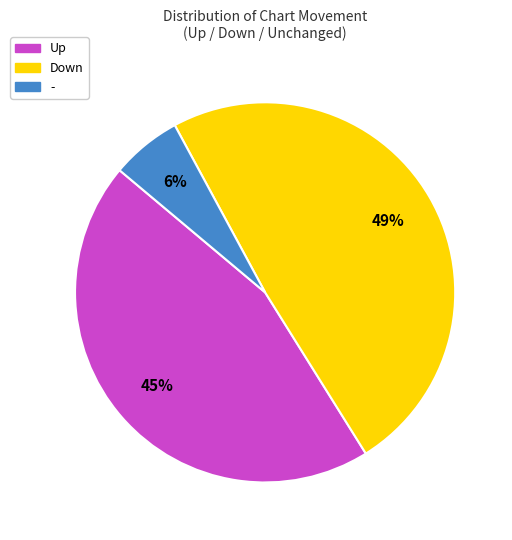

To the nearest percent, what is the difference between the largest and smallest slice percentages?

43%